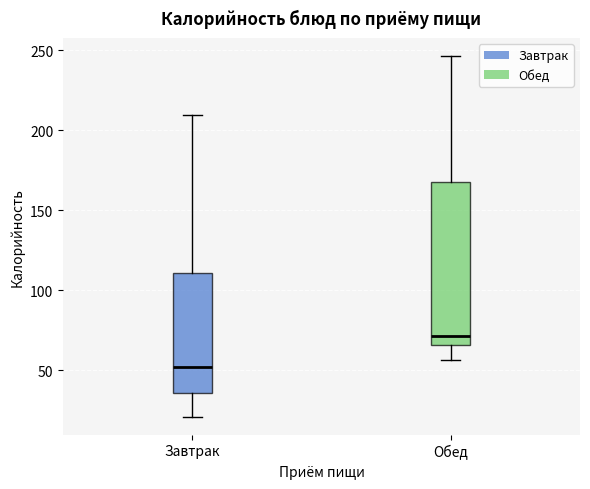

Comparing the boxes themselves (not the whiskers), which one is the tallest?

Обед